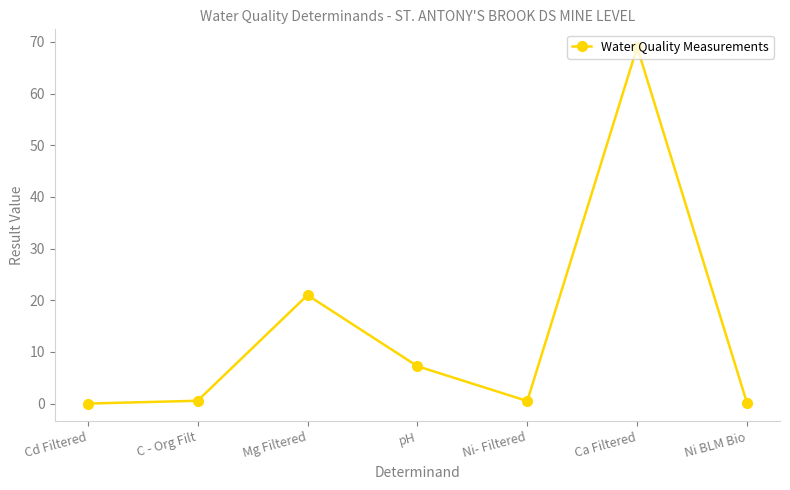

What is the label of the 7th point from the left?

Ni BLM Bio